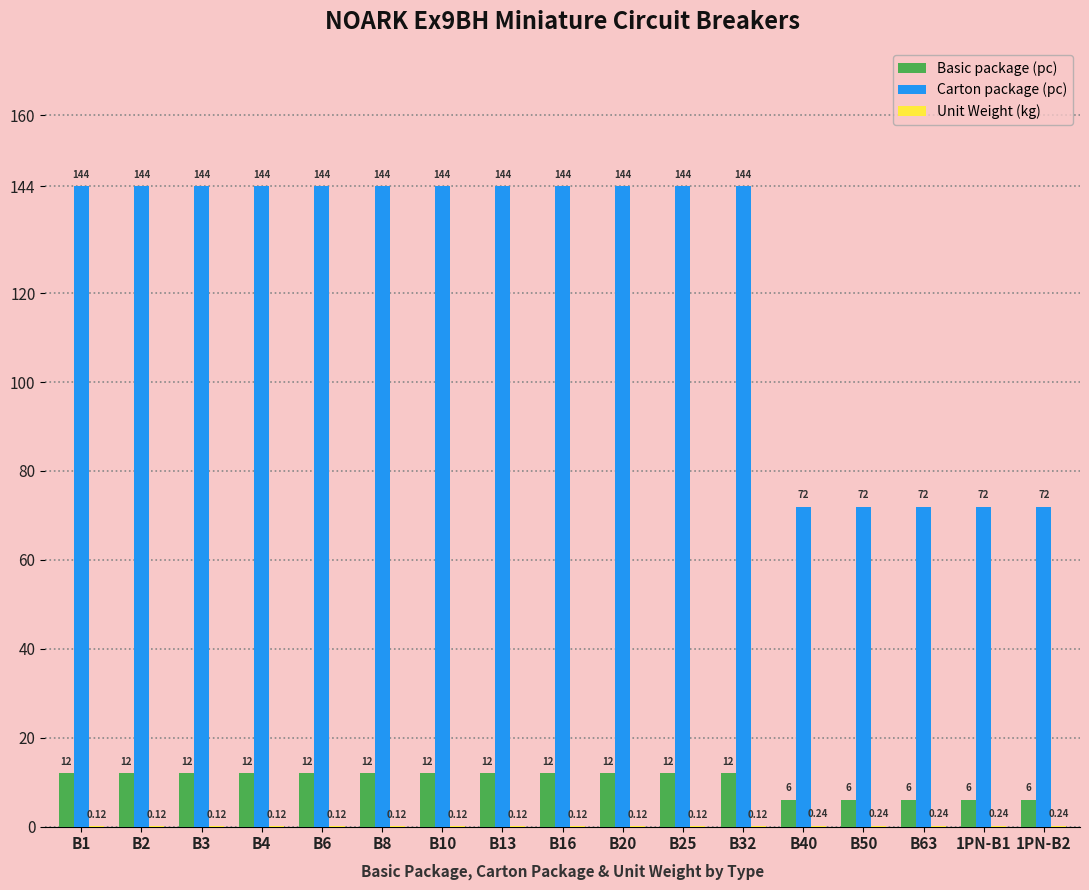

Which series has the largest total across all categories?

Carton package (pc)